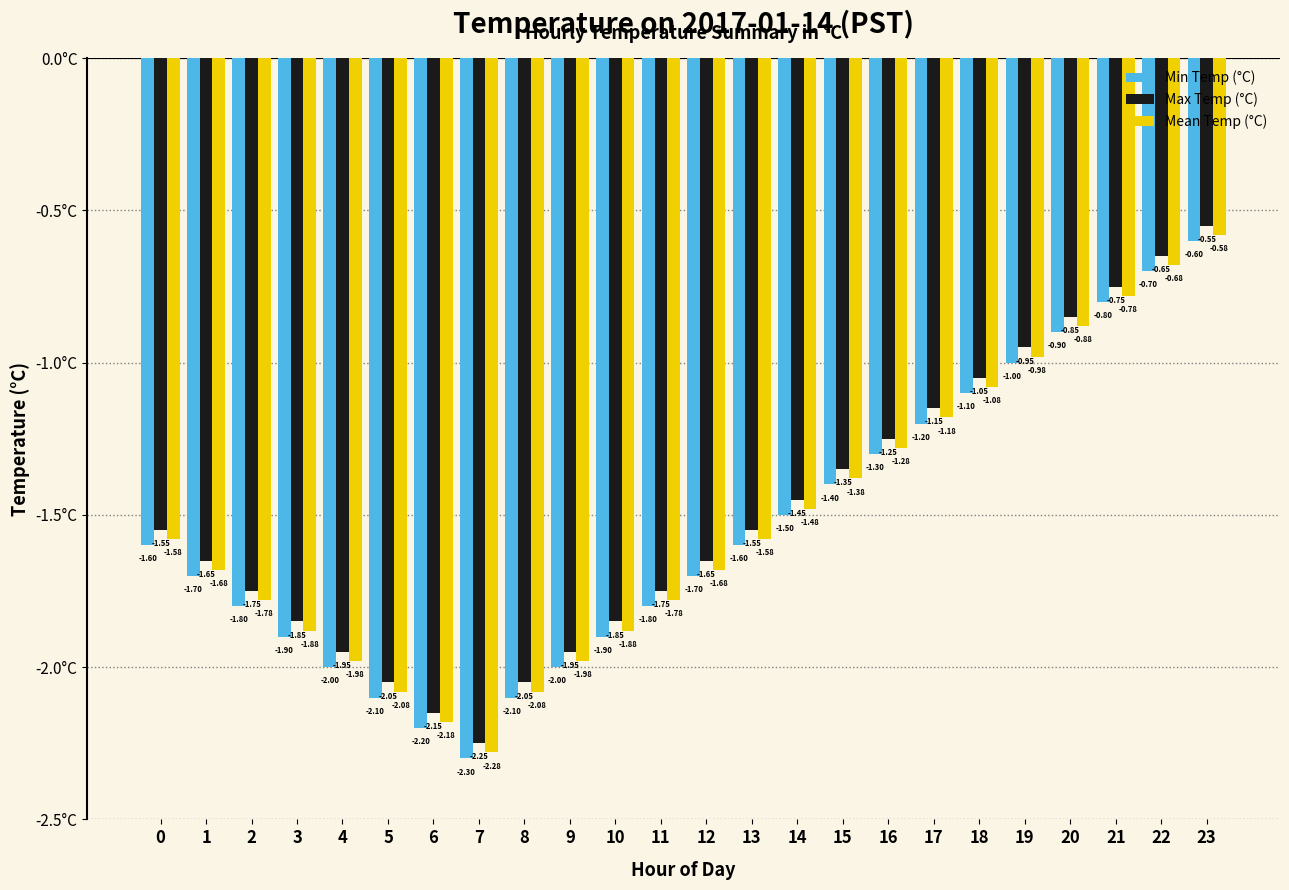

Count the number of data series in this chart.

3